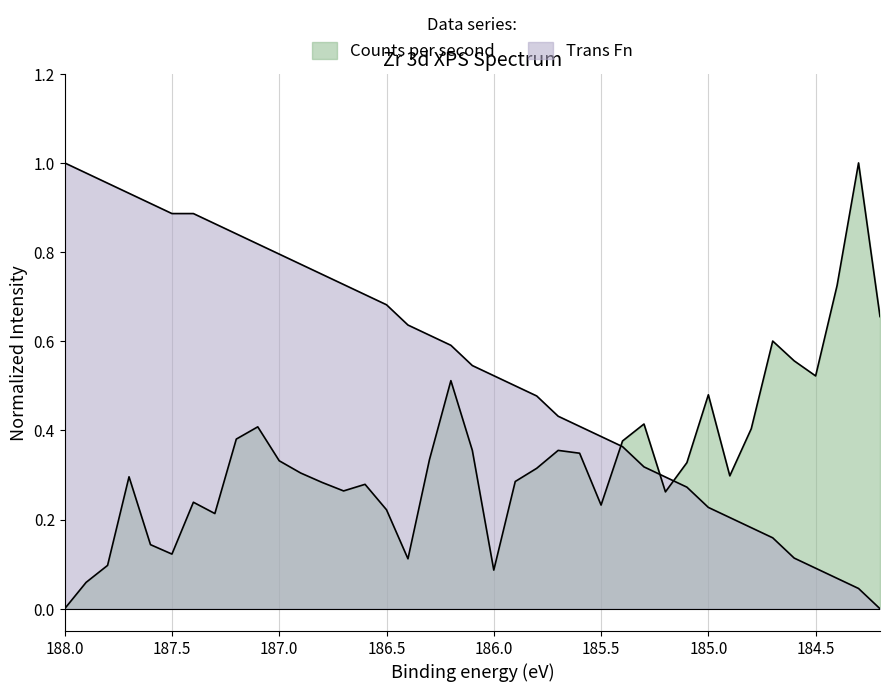

After their last crossing, which series has the higher values: counts or binding_energy?

counts